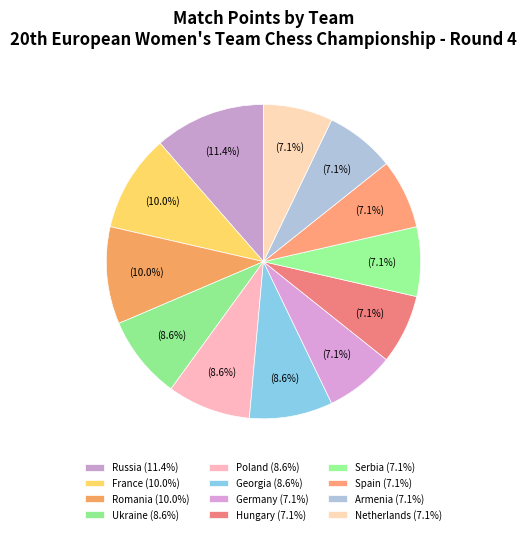

What is the change in value from Romania to Hungary?

-2